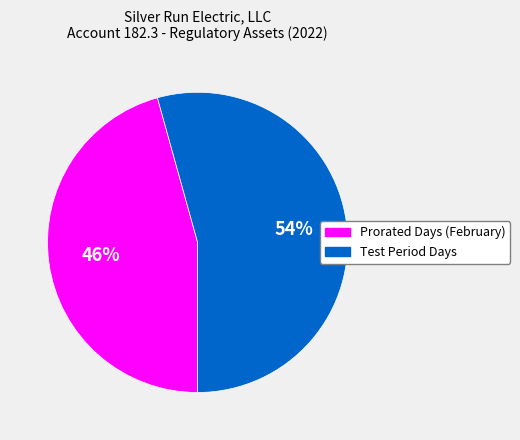

To the nearest percent, what is the average slice percentage?

50%